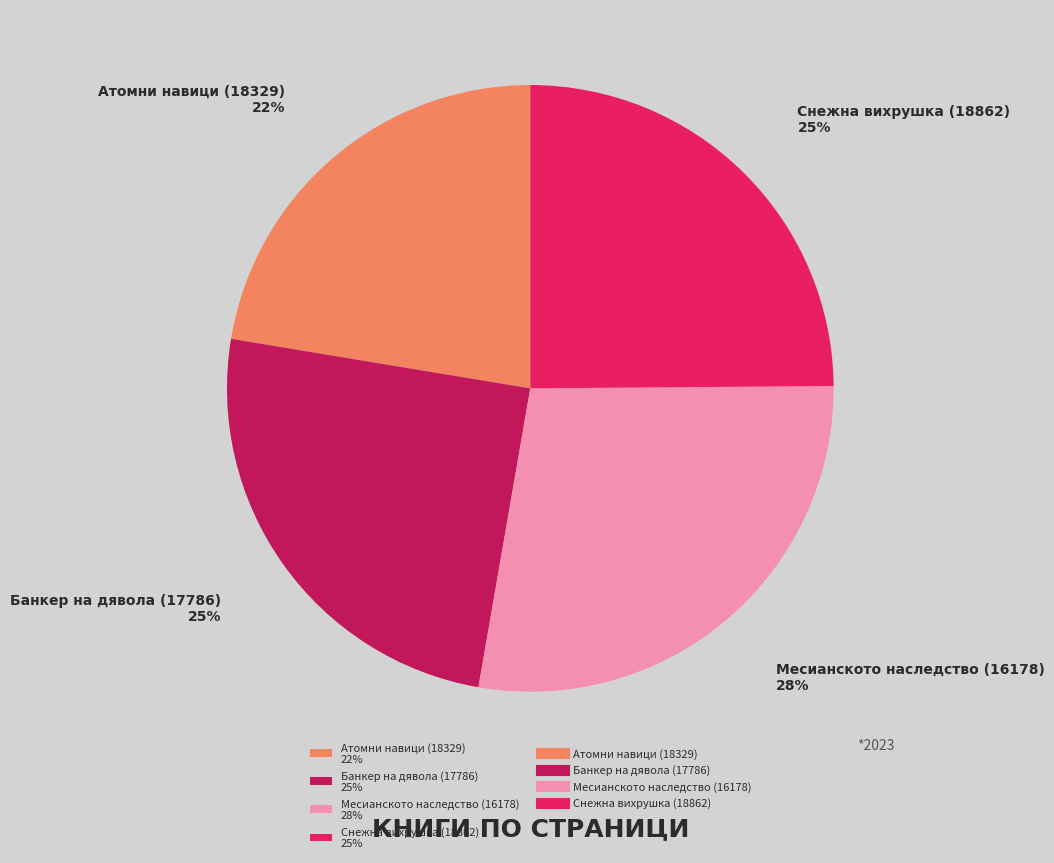

Does any single category account for the majority?

No